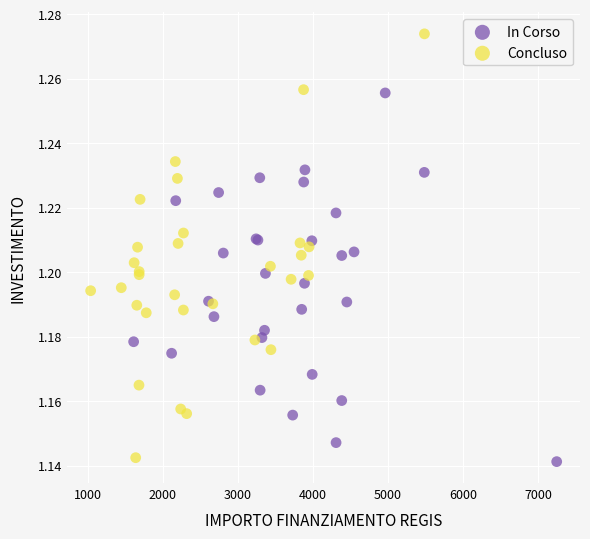

Which series reaches the maximum Y coordinate?

Concluso